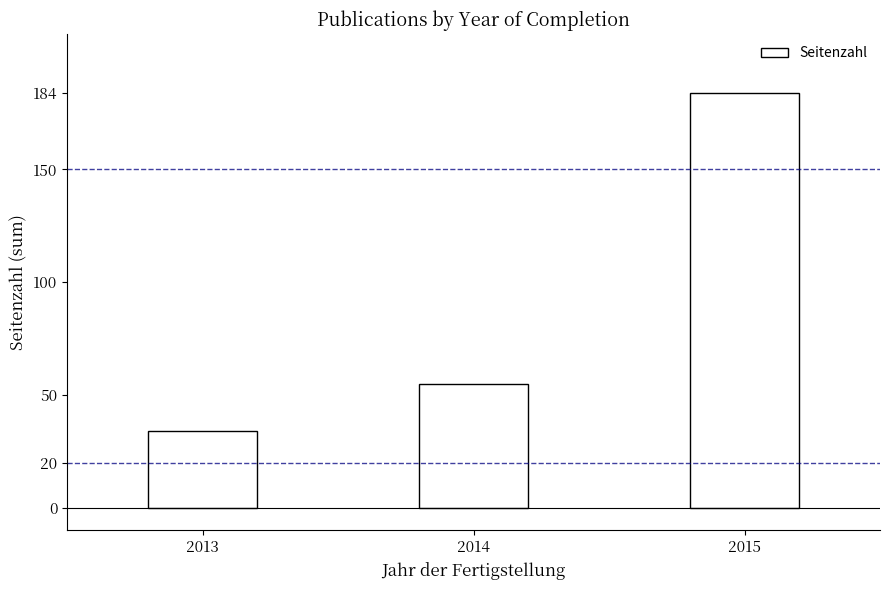

How many values are below 55?

1